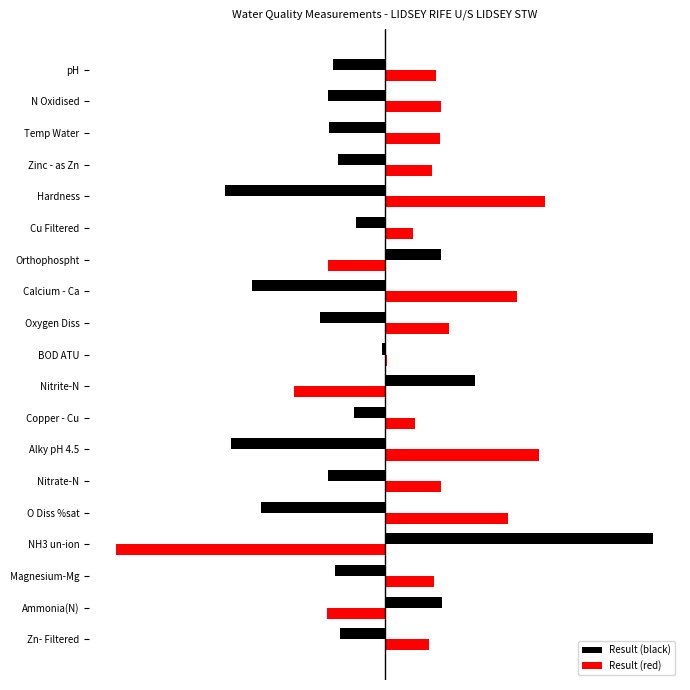

What are all the series names shown in the legend?

Result (black), Result (red)